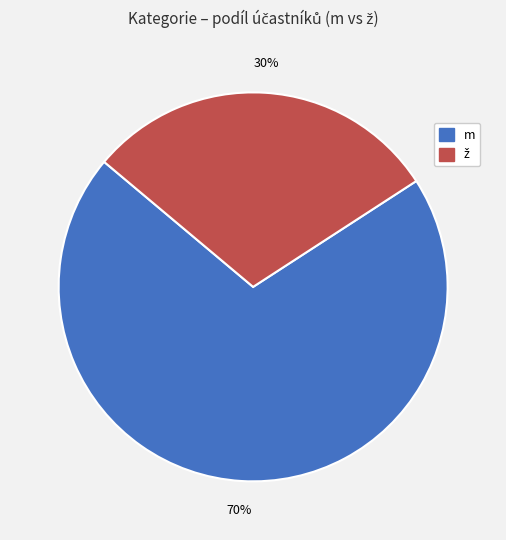

Is m the majority of the pie?

Yes